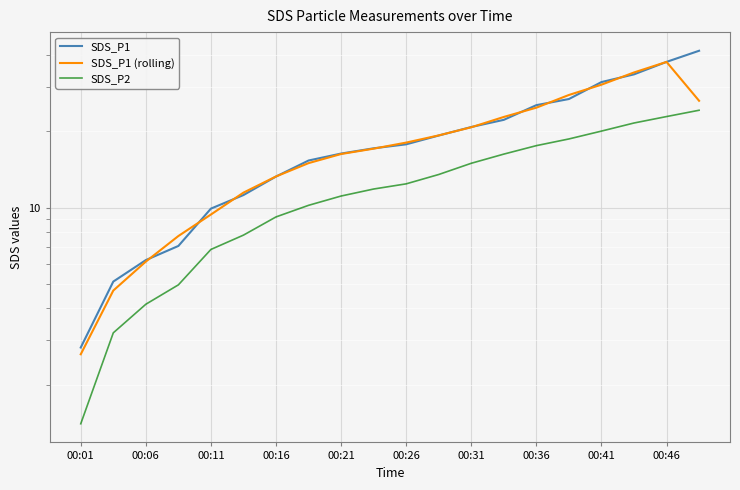

Is the value of SDS_P1 at 13 greater than the value of SDS_P2 at 00:16?

Yes